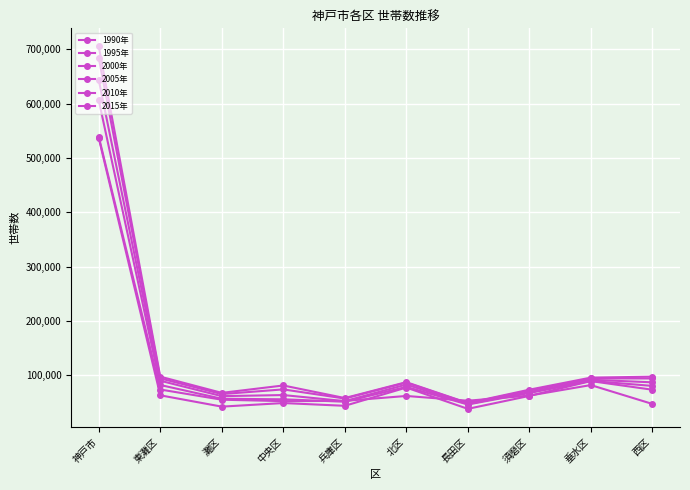

Count the number of data series in this chart.

6